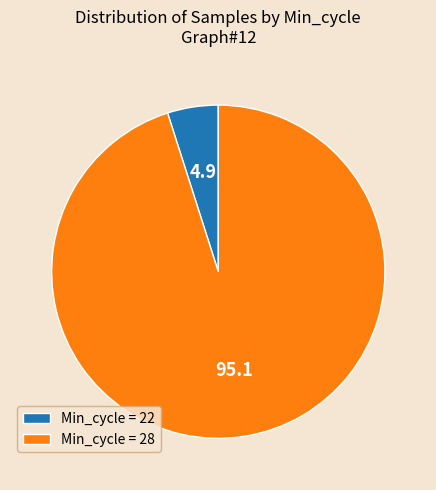

Combined, do Min_cycle = 22 and Min_cycle = 28 account for over 50%?

Yes